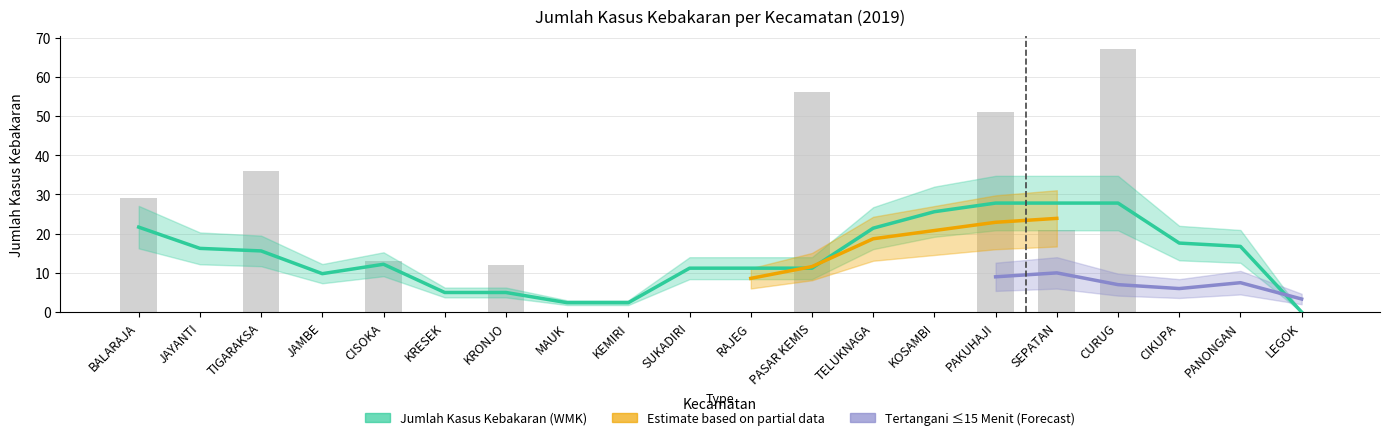

Reading left to right, extract all data points from this chart.

BALARAJA=29	JAYANTI=0	TIGARAKSA=36	JAMBE=0	CISOKA=13	KRESEK=0	KRONJO=12	MAUK=0	KEMIRI=0	SUKADIRI=0	RAJEG=0	PASAR KEMIS=56	TELUKNAGA=0	KOSAMBI=0	PAKUHAJI=51	SEPATAN=21	CURUG=67	CIKUPA=0	PANONGAN=0	LEGOK=0